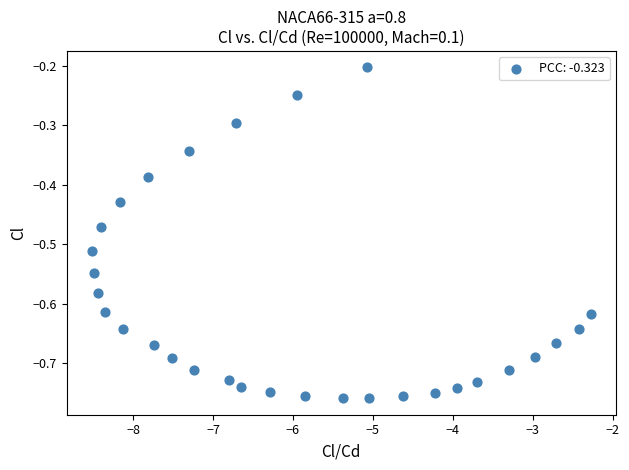

What is the range of X values (max minus min)?

6.2